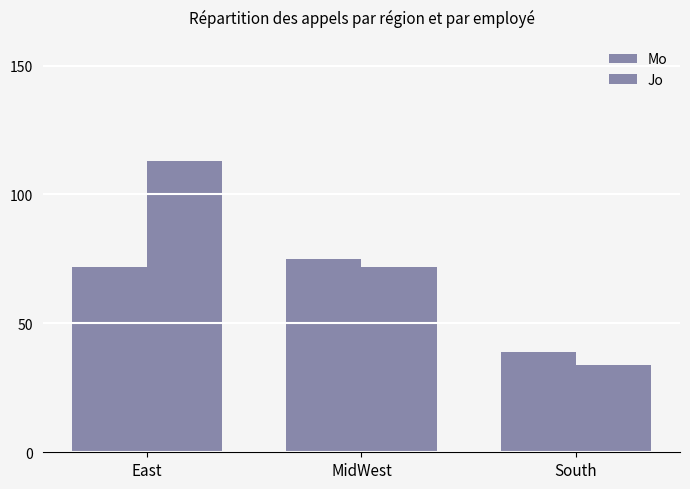

How many data points does each series have?

3